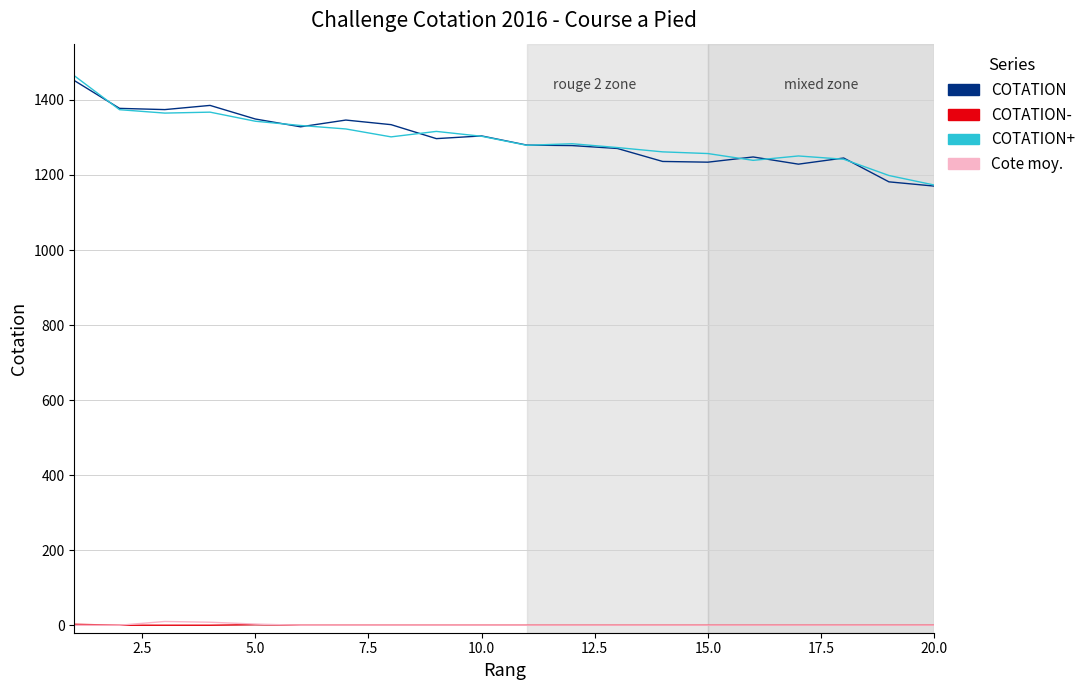

What is the maximum value for COTATION+?

1464.6